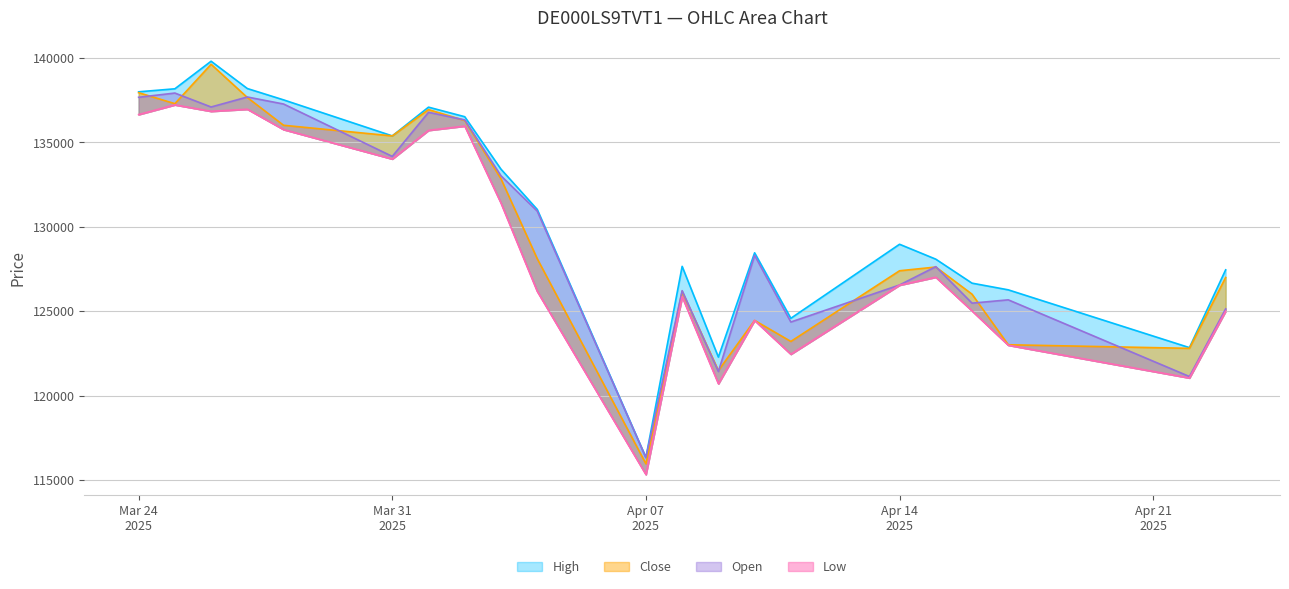

How many data points does each series have?

21